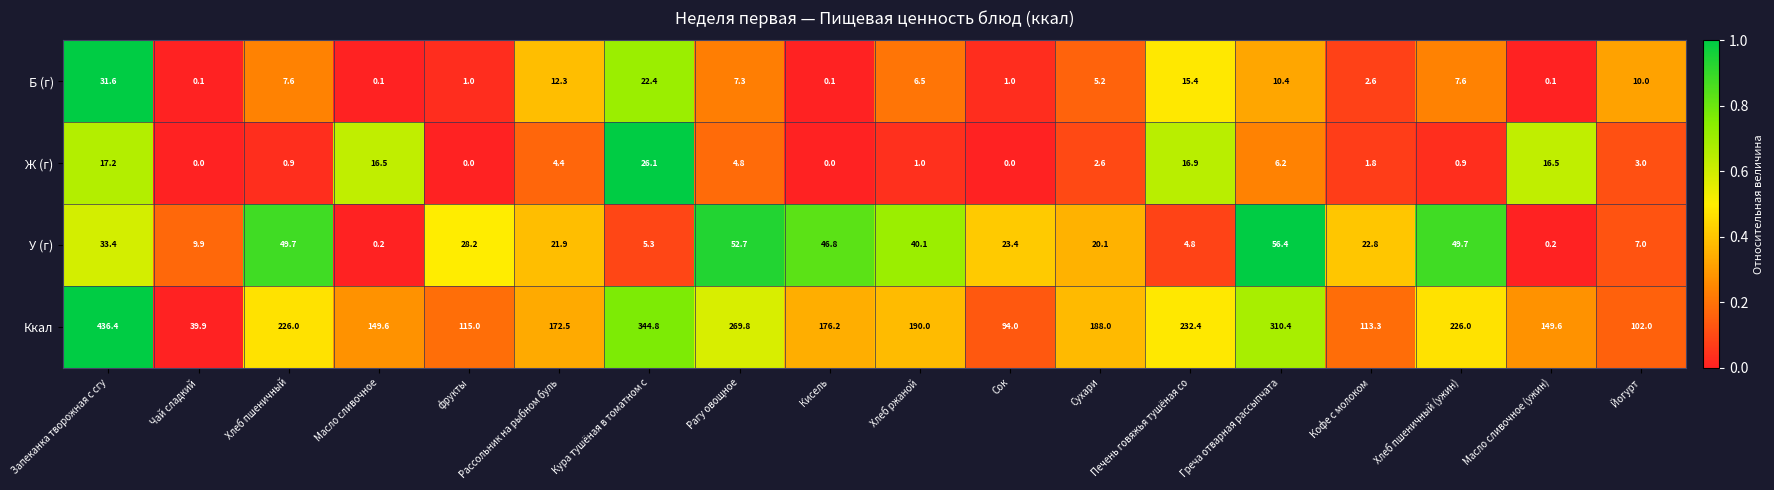

Which series has the largest total across all categories?

Ккал